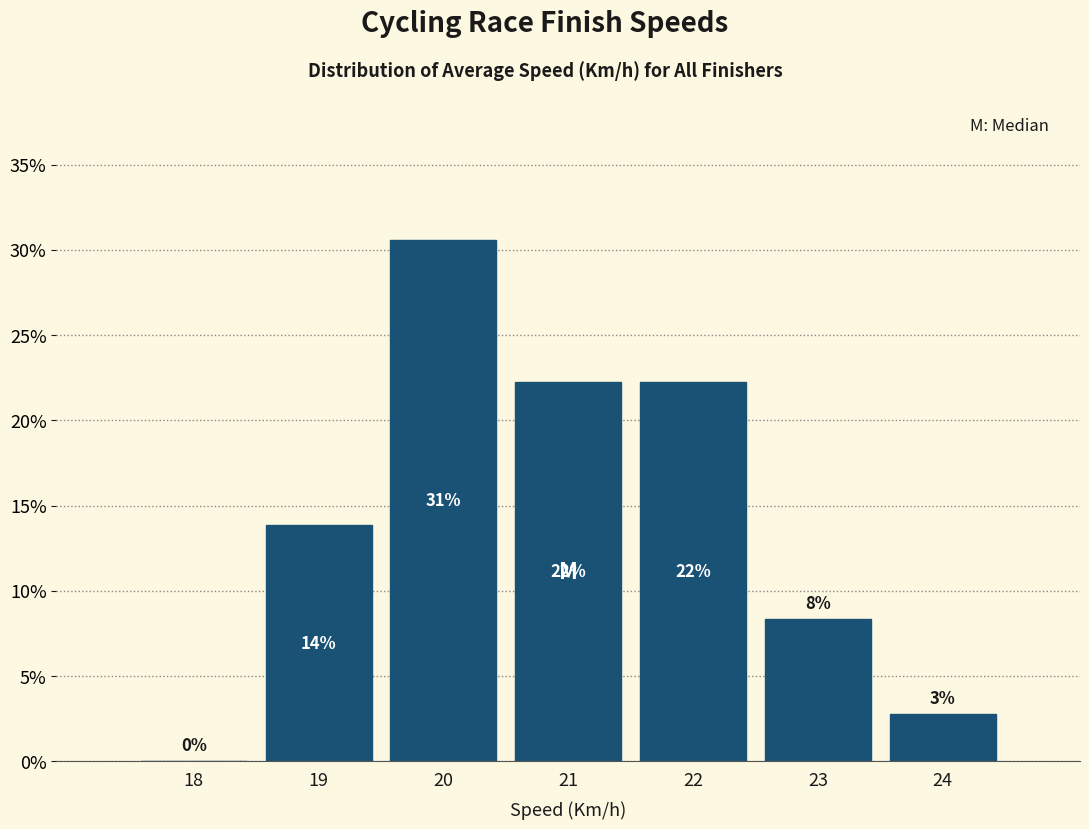

Are the bars horizontal?

No